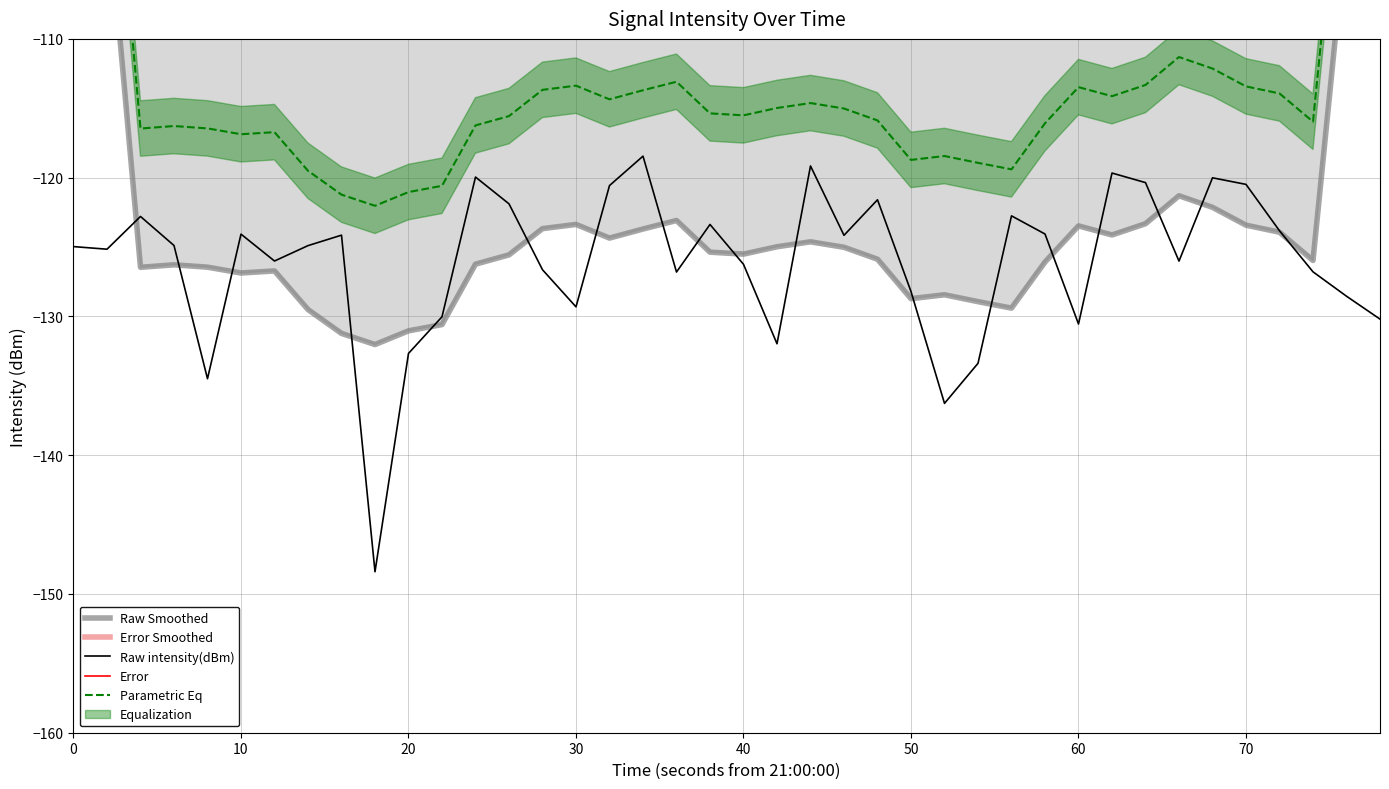

What is the minimum value for Raw intensity(dBm)?

-148.4